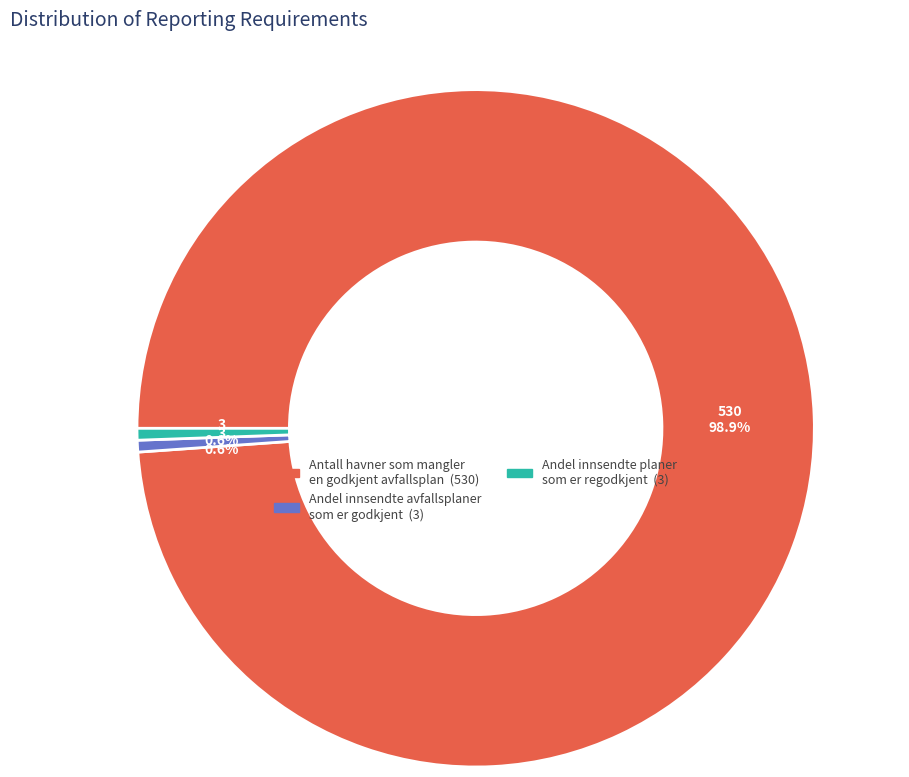

To the nearest percent, what is the average slice percentage?

33%